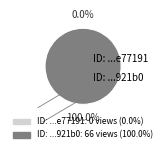

Do 6206ff8f078190767d7921b0 and 649b7f0b078190f8a6e77191 together represent more than half of the pie?

Yes